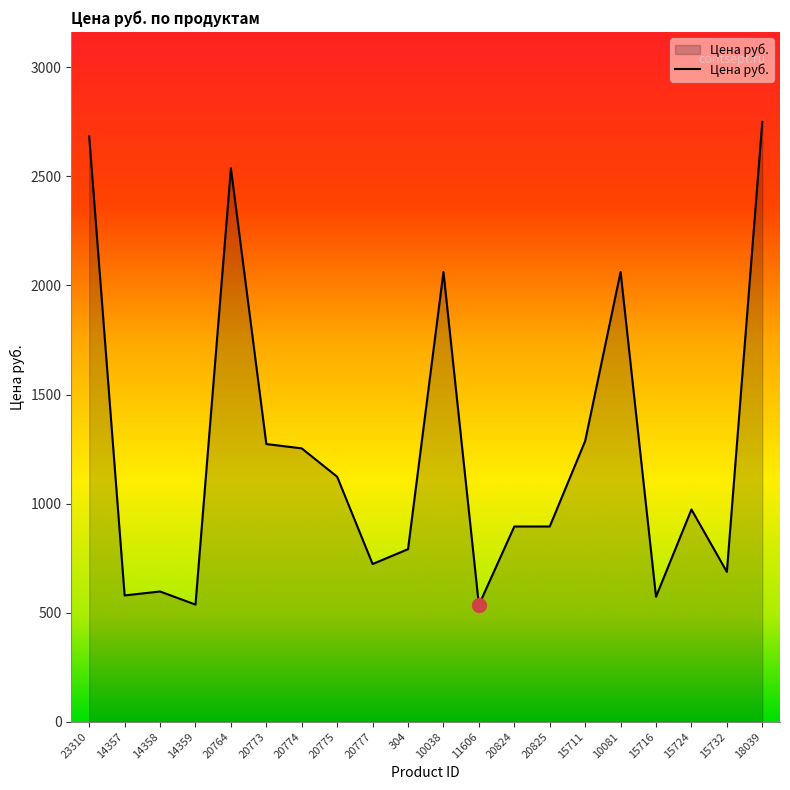

At which category does the chart reach its peak across all series?

18039